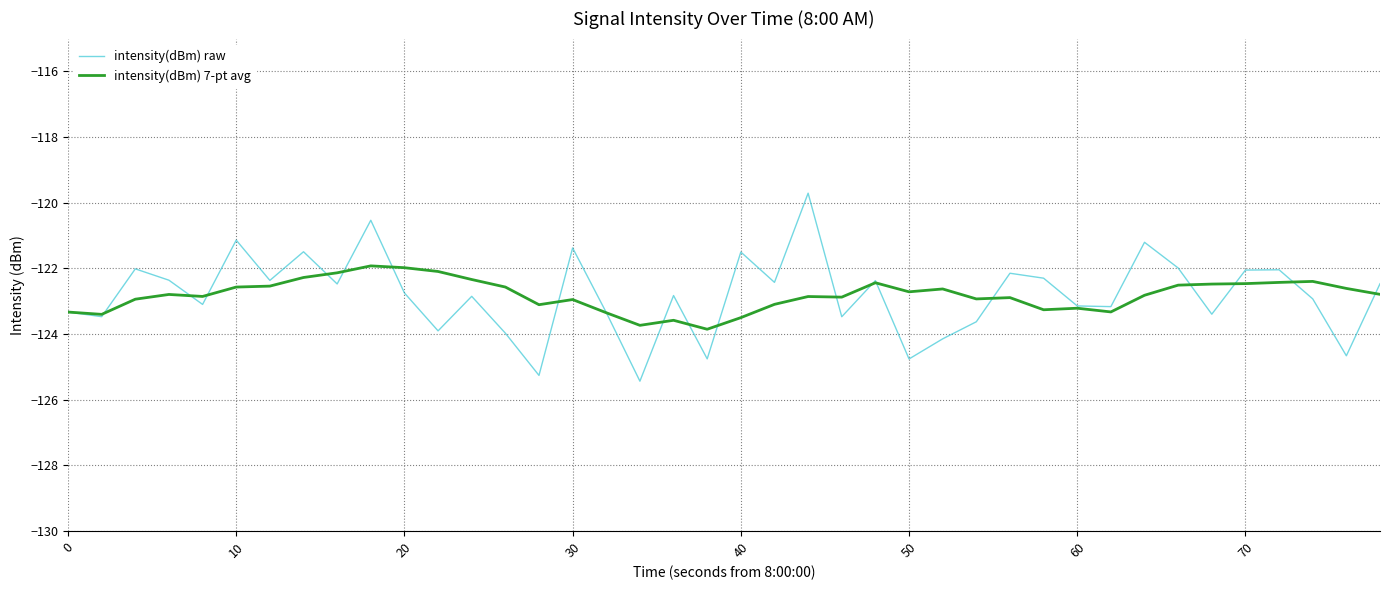

What is the highest value of the intensity(dBm) raw series?

-119.7